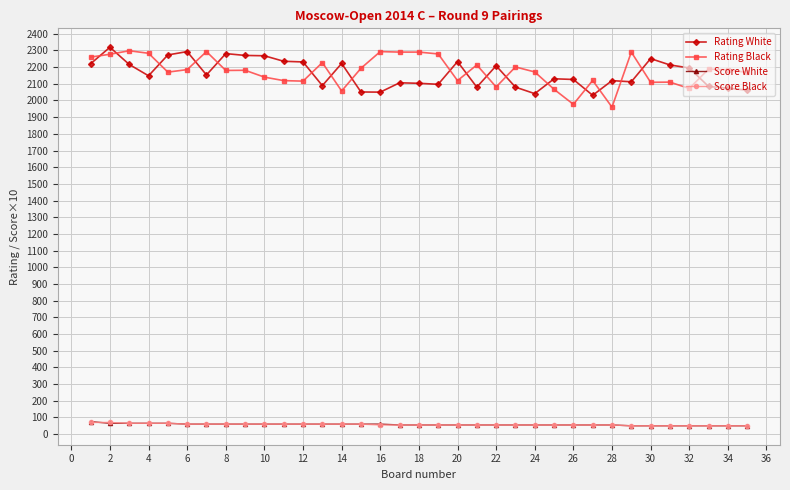

What is the value of the Score White point at the 11th from the left?

60